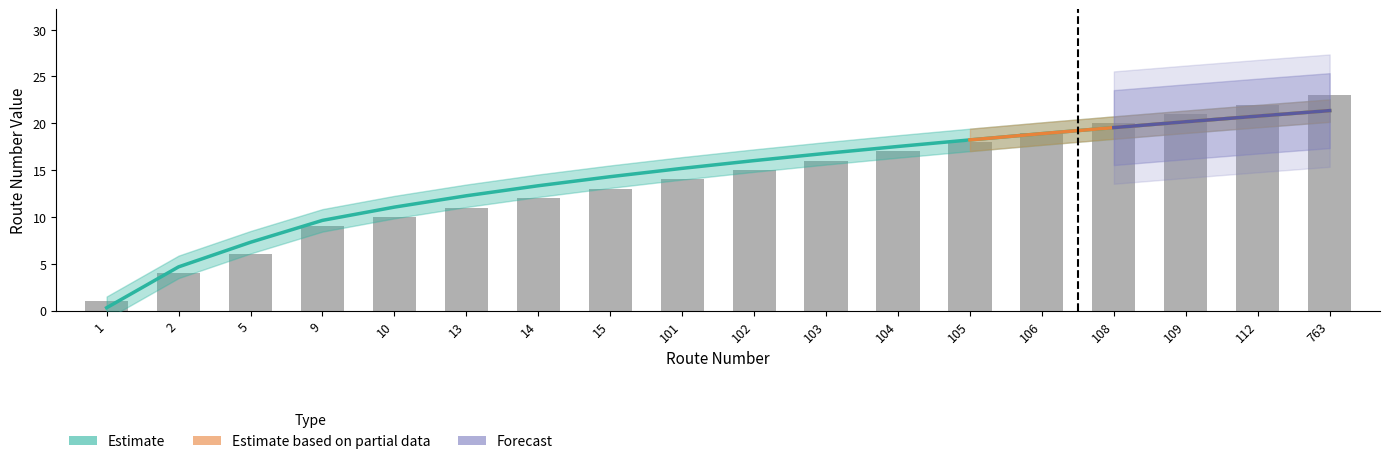

Between 2 and 10, which is larger?

10